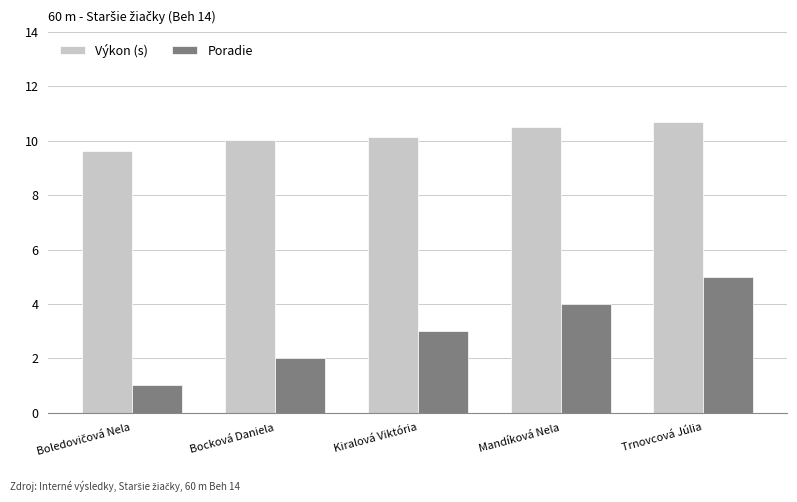

What position from the right is Mandíková Nela?

2